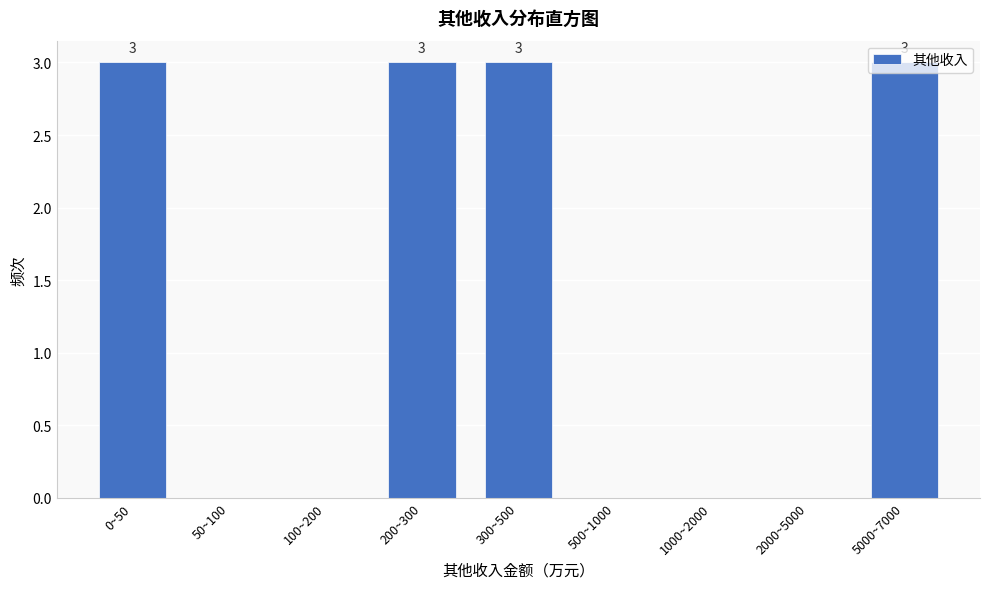

True or false: the data shows 2 at 100~200.

False